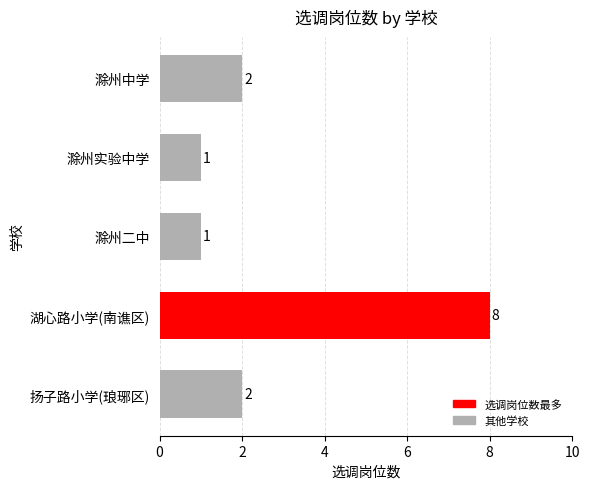

Which label corresponds to the largest value in the chart?

湖心路小学(南谯区)